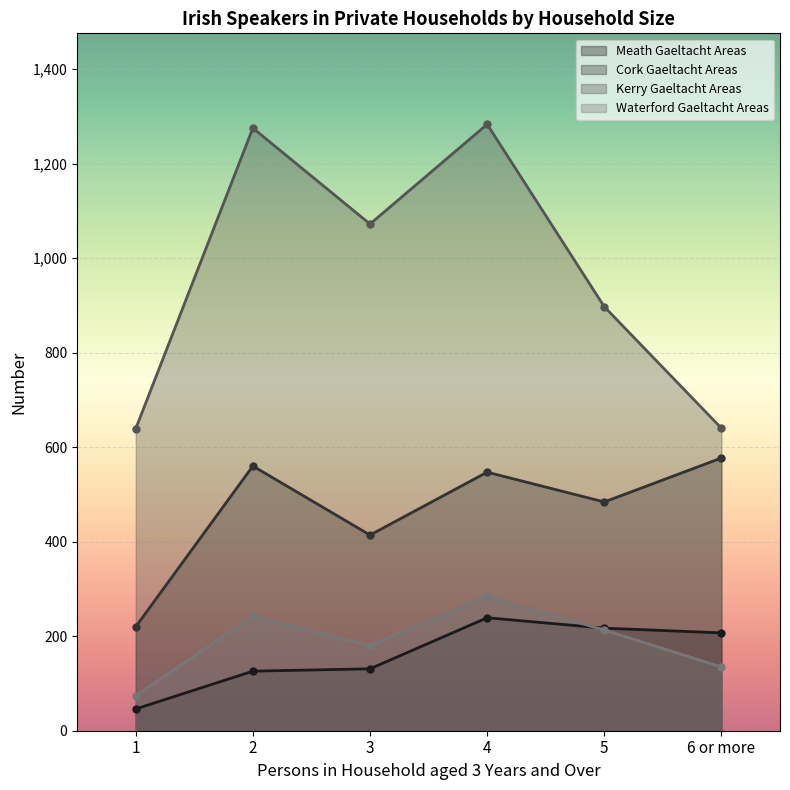

How many data points in Waterford Gaeltacht Areas are above 213?

2